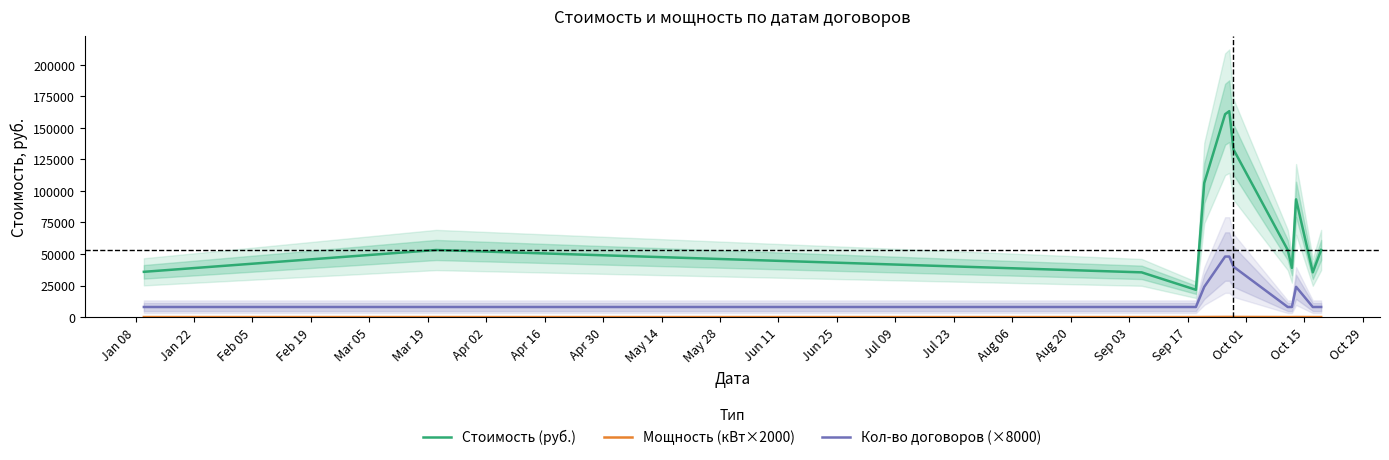

True or false: Стоимость (руб.) and Кол-во договоров (×8000) cross at least once.

False